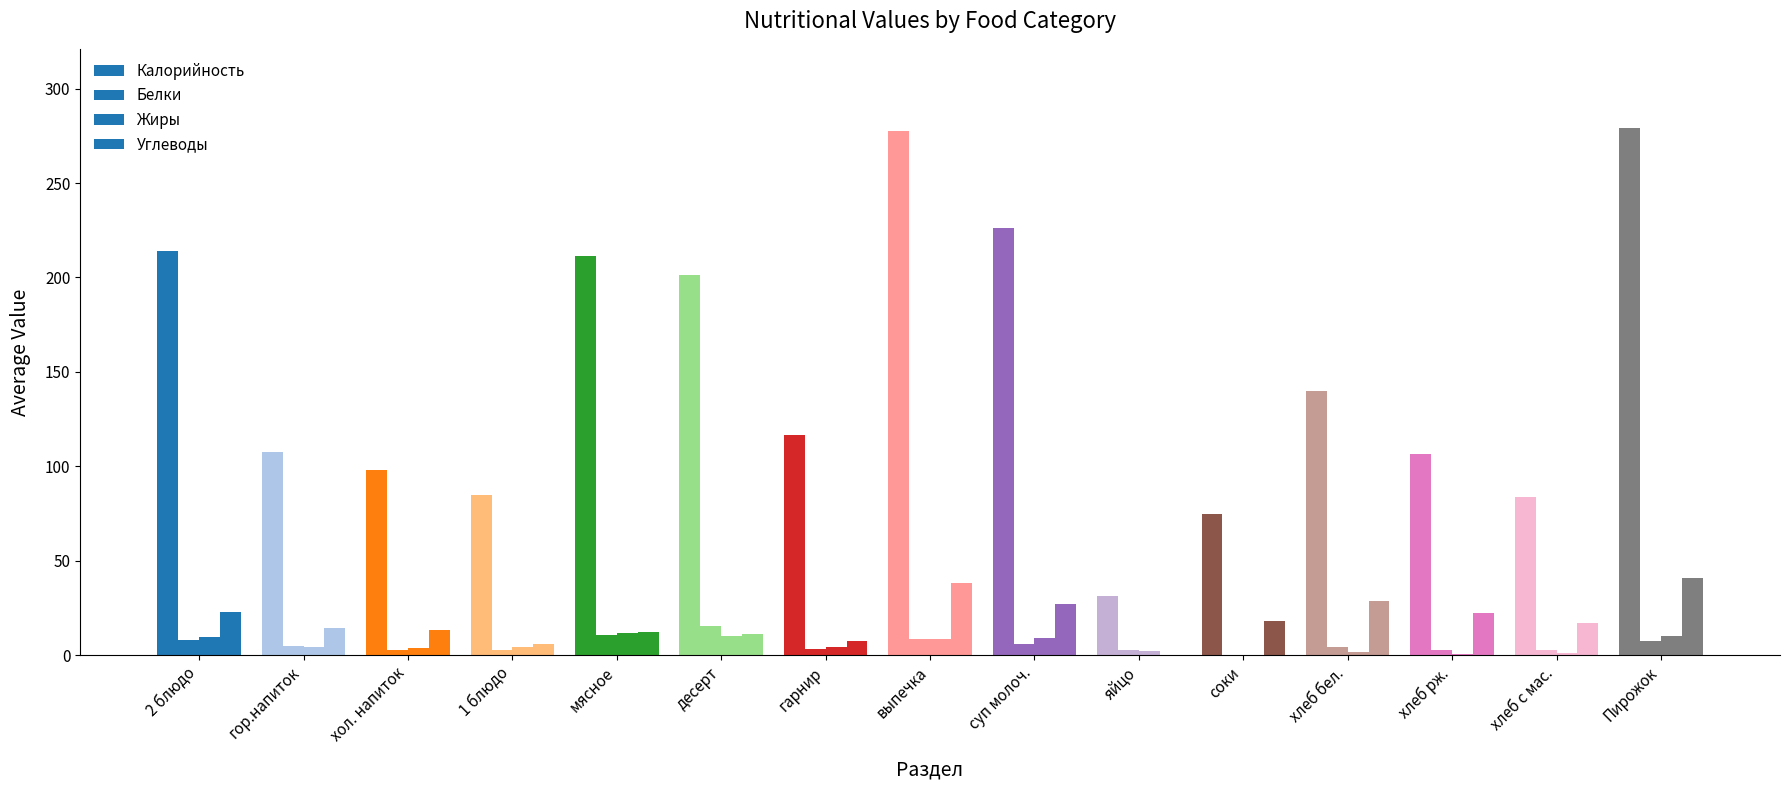

At which label does Белки first exceed 4?

2 блюдо